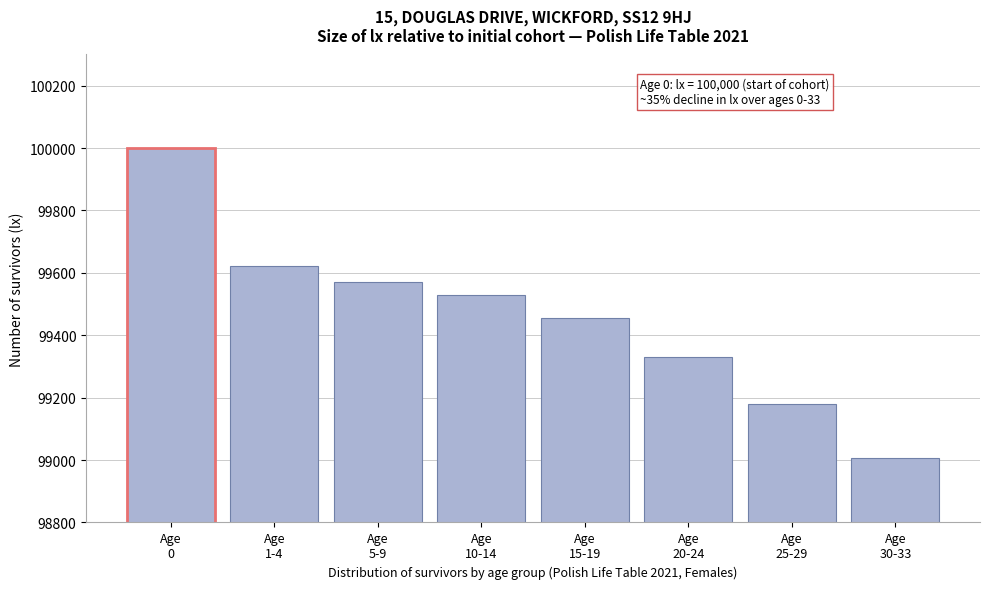

Reading left to right, extract all data points from this chart.

100000	99623	99572	99529	99455	99329	99179	99006